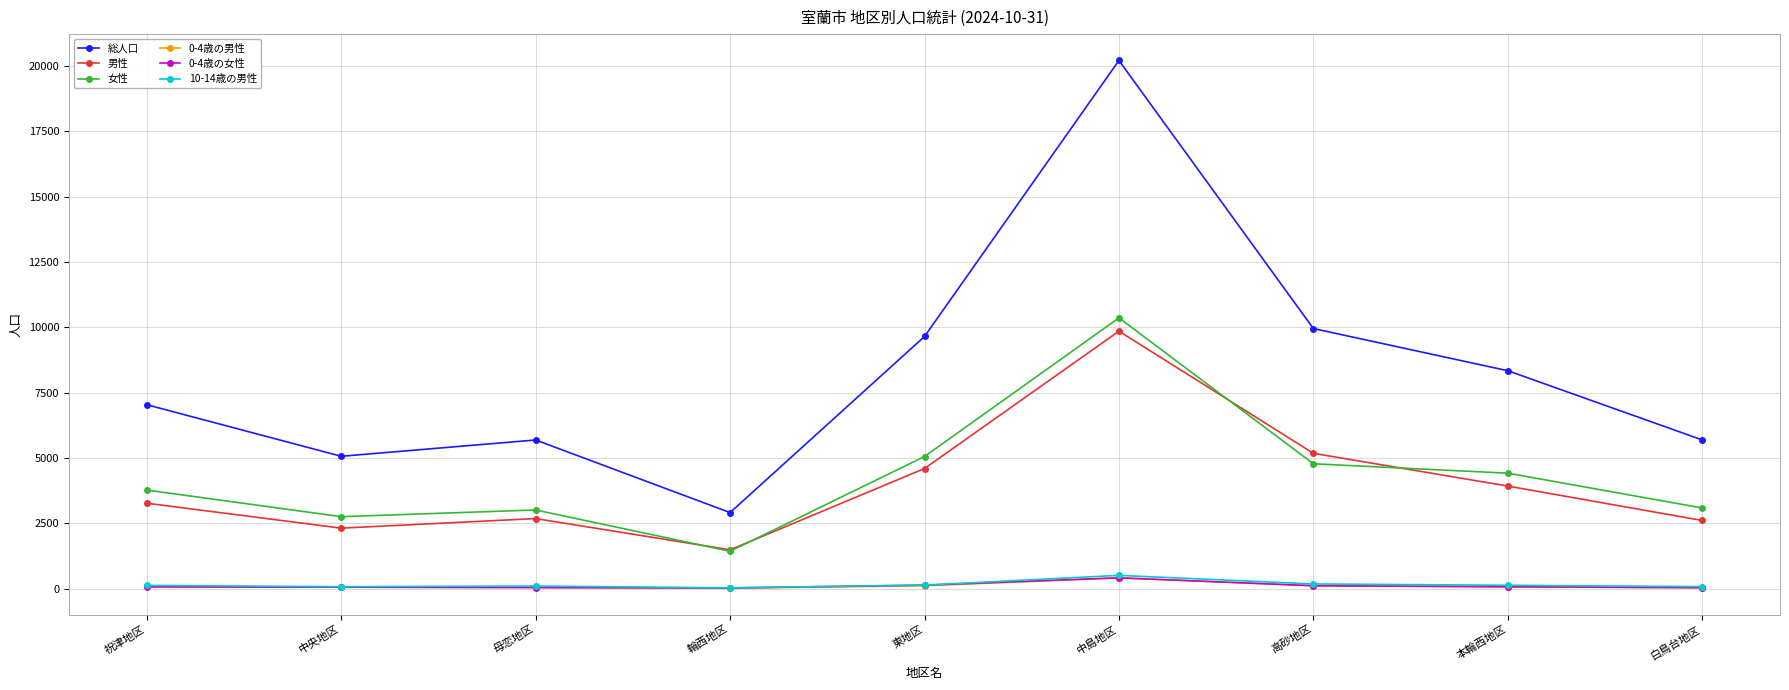

What is the difference between the 0-4歳の女性 values at 白鳥台地区 and 母恋地区?

3